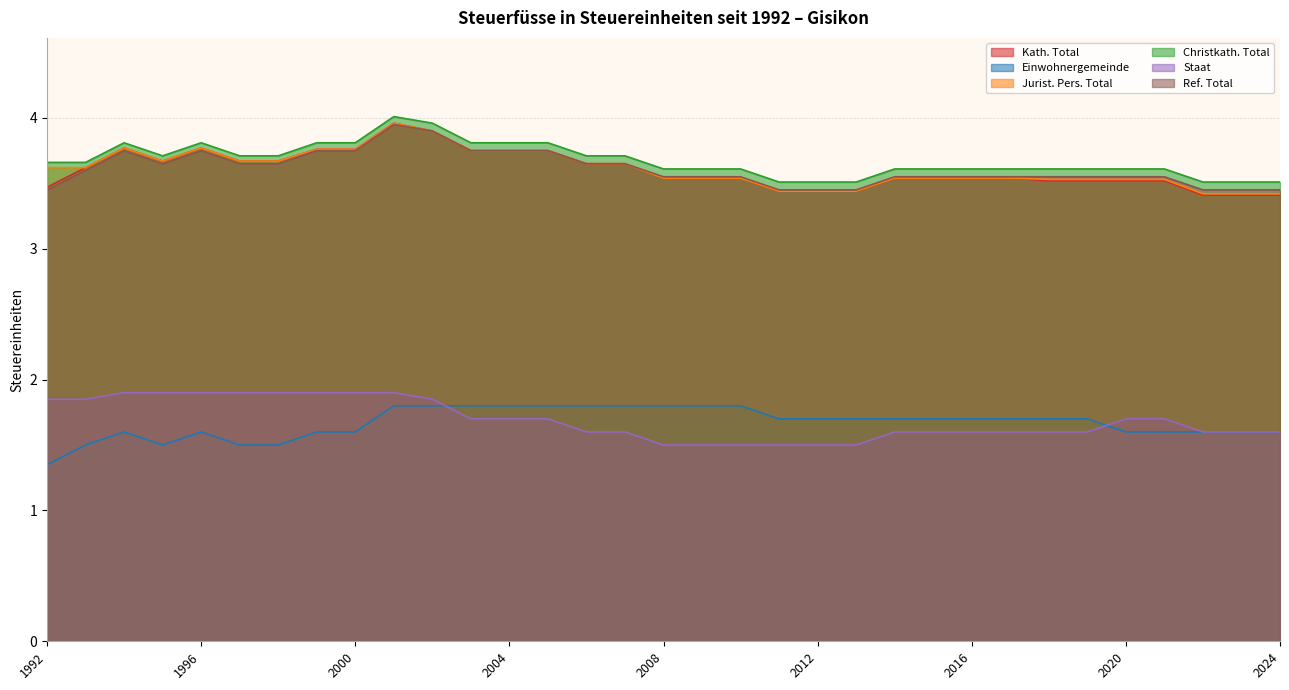

Reading right to left, what are all the values shown in this chart?

Kath. Total: 2024=3.4	2023=3.4	2022=3.4	2021=3.5	2020=3.5	2019=3.5	2018=3.5	2017=3.5	2016=3.5	2015=3.5	2014=3.5	2013=3.4	2012=3.4	2011=3.4	2010=3.5	2009=3.5	2008=3.5	2007=3.6	2006=3.6	2005=3.8	2004=3.8	2003=3.8	2002=3.9	2001=4.0	2000=3.8	1999=3.8	1998=3.7	1997=3.7	1996=3.8	1995=3.7	1994=3.8	1993=3.6	1992=3.5
Einwohnergemeinde: 2024=1.6	2023=1.6	2022=1.6	2021=1.6	2020=1.6	2019=1.7	2018=1.7	2017=1.7	2016=1.7	2015=1.7	2014=1.7	2013=1.7	2012=1.7	2011=1.7	2010=1.8	2009=1.8	2008=1.8	2007=1.8	2006=1.8	2005=1.8	2004=1.8	2003=1.8	2002=1.8	2001=1.8	2000=1.6	1999=1.6	1998=1.5	1997=1.5	1996=1.6	1995=1.5	1994=1.6	1993=1.5	1992=1.4
Jurist. Pers. Total: 2024=3.4	2023=3.4	2022=3.4	2021=3.5	2020=3.5	2019=3.5	2018=3.5	2017=3.5	2016=3.5	2015=3.5	2014=3.5	2013=3.4	2012=3.4	2011=3.4	2010=3.5	2009=3.5	2008=3.5	2007=3.6	2006=3.6	2005=3.8	2004=3.8	2003=3.8	2002=3.9	2001=4.0	2000=3.8	1999=3.8	1998=3.7	1997=3.7	1996=3.8	1995=3.7	1994=3.8	1993=3.6	1992=3.6
Christkath. Total: 2024=3.5	2023=3.5	2022=3.5	2021=3.6	2020=3.6	2019=3.6	2018=3.6	2017=3.6	2016=3.6	2015=3.6	2014=3.6	2013=3.5	2012=3.5	2011=3.5	2010=3.6	2009=3.6	2008=3.6	2007=3.7	2006=3.7	2005=3.8	2004=3.8	2003=3.8	2002=4.0	2001=4.0	2000=3.8	1999=3.8	1998=3.7	1997=3.7	1996=3.8	1995=3.7	1994=3.8	1993=3.7	1992=3.7
Staat: 2024=1.6	2023=1.6	2022=1.6	2021=1.7	2020=1.7	2019=1.6	2018=1.6	2017=1.6	2016=1.6	2015=1.6	2014=1.6	2013=1.5	2012=1.5	2011=1.5	2010=1.5	2009=1.5	2008=1.5	2007=1.6	2006=1.6	2005=1.7	2004=1.7	2003=1.7	2002=1.9	2001=1.9	2000=1.9	1999=1.9	1998=1.9	1997=1.9	1996=1.9	1995=1.9	1994=1.9	1993=1.9	1992=1.9
Ref. Total: 2024=3.5	2023=3.5	2022=3.5	2021=3.5	2020=3.5	2019=3.5	2018=3.5	2017=3.5	2016=3.5	2015=3.5	2014=3.5	2013=3.5	2012=3.5	2011=3.5	2010=3.5	2009=3.5	2008=3.5	2007=3.6	2006=3.6	2005=3.8	2004=3.8	2003=3.8	2002=3.9	2001=4.0	2000=3.8	1999=3.8	1998=3.6	1997=3.6	1996=3.8	1995=3.6	1994=3.8	1993=3.6	1992=3.5